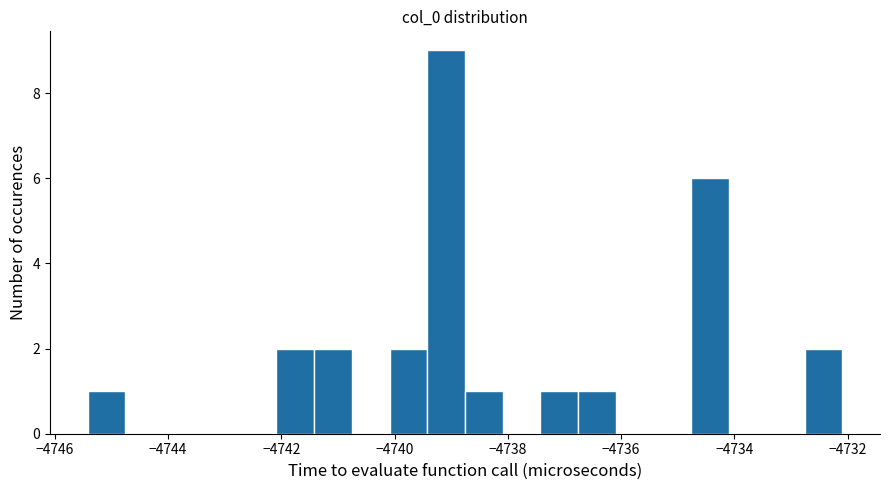

Around what value on the x-axis is the tallest bar? Give the approximate position of its centre, as read against the axis.

-4739.0